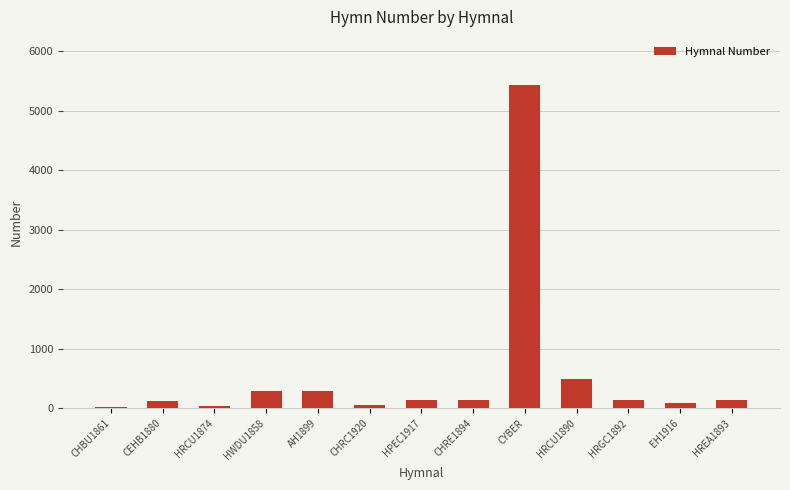

What is the smallest value displayed?

19